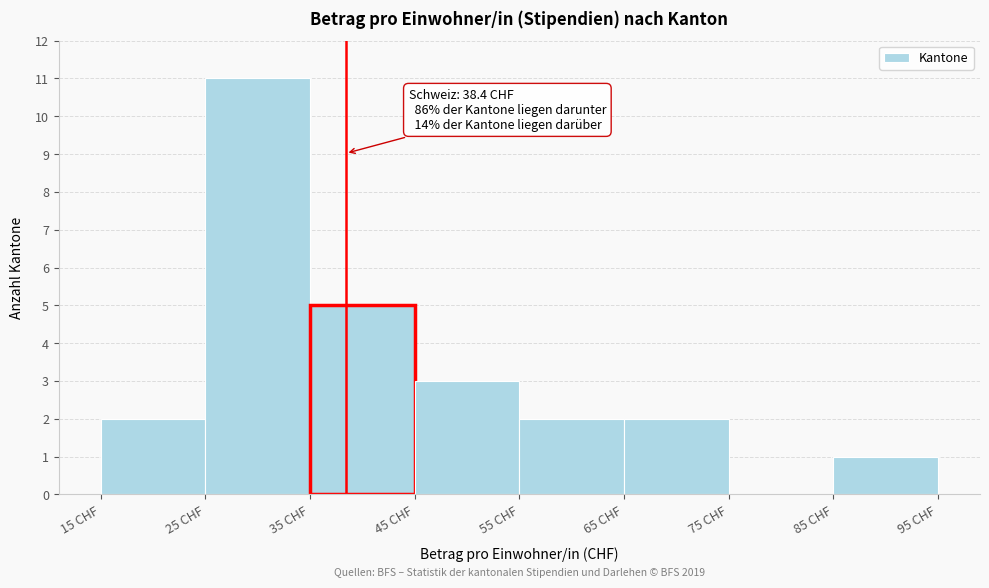

Over which range of the x-axis is the bar tallest?

25 to 35